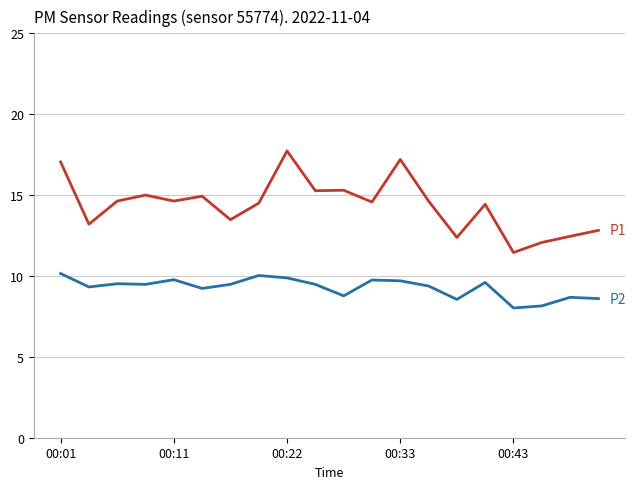

What is the minimum value shown in the chart?

8.0